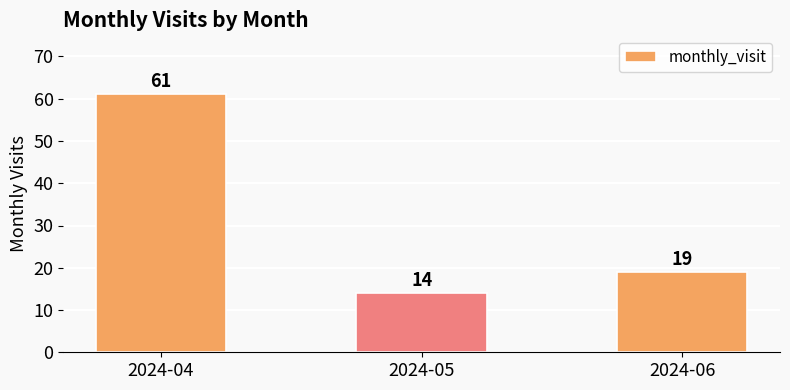

At which label is the value closest to 37?

2024-06